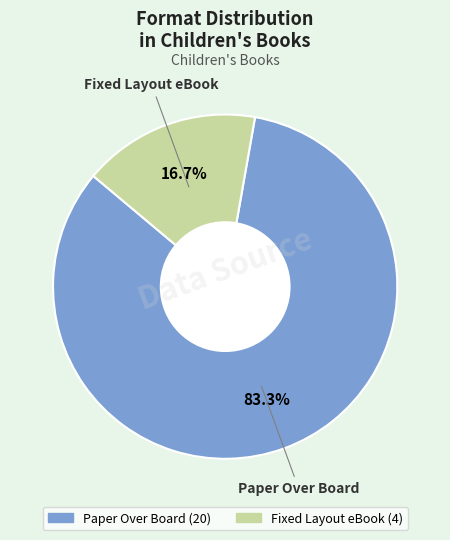

True or false: Fixed Layout eBook accounts for 17% of the total.

True